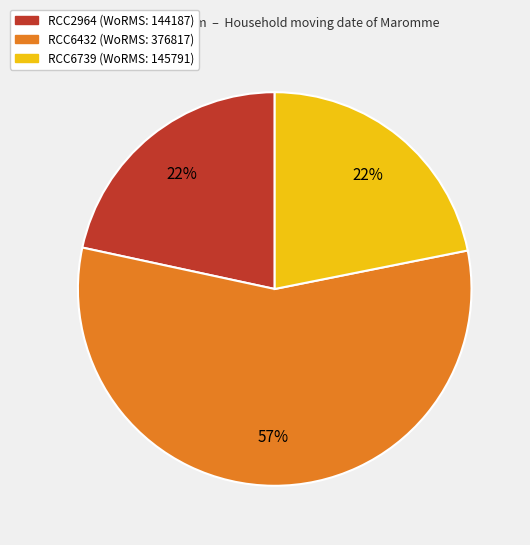

Is it true that RCC6739 is 22% of the pie?

True